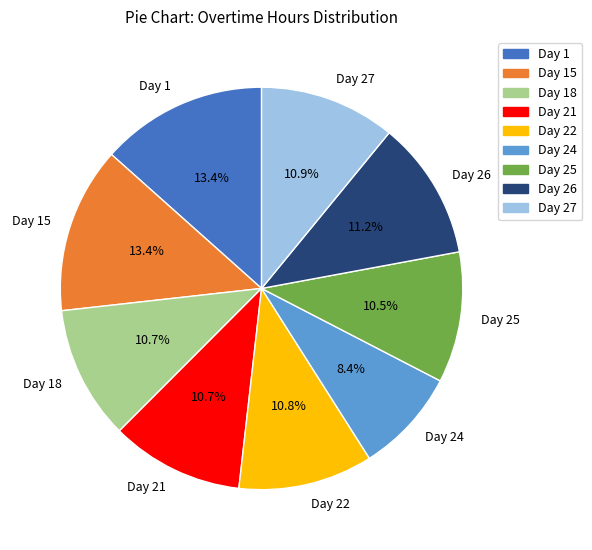

What percentage do Day 15 and Day 1 together represent?

26.8%